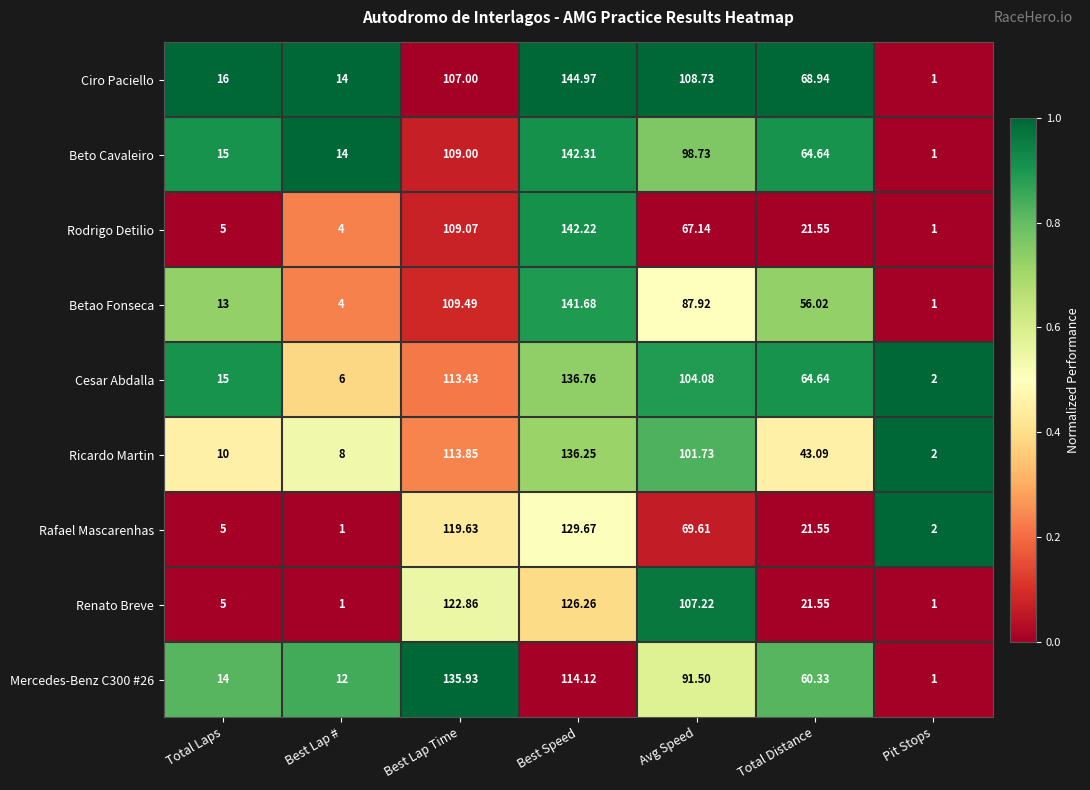

Which series has the widest spread of values?

Ciro Paciello